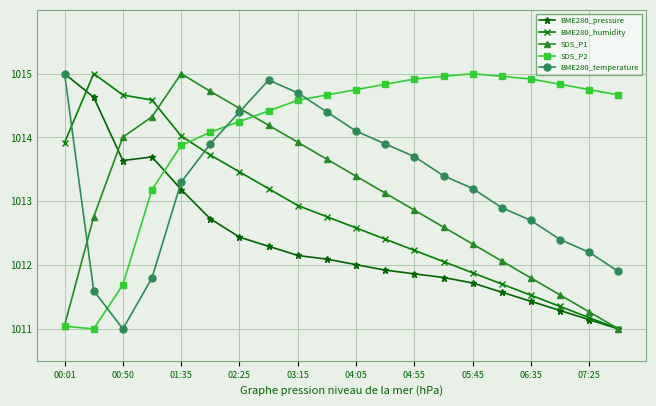

Which series ends up on top after the final intersection of SDS_P2 and BME280_pressure?

SDS_P2